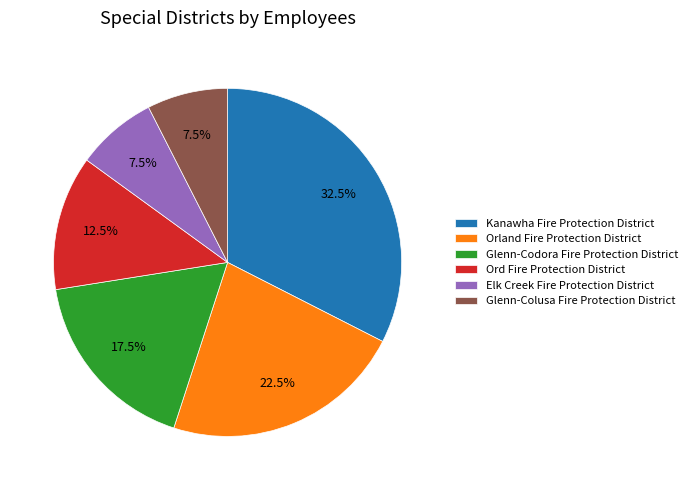

Which category has the biggest portion of the pie?

Kanawha Fire Protection District